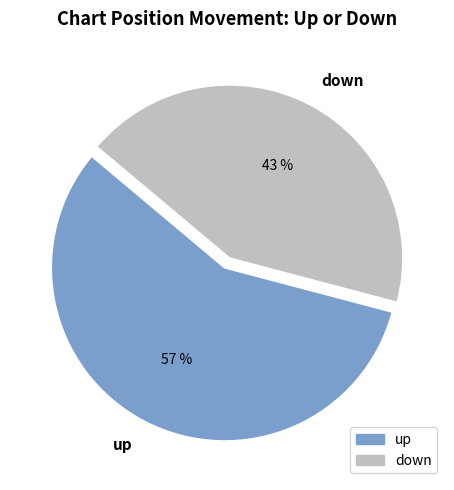

True or false: up accounts for 57% of the total.

True